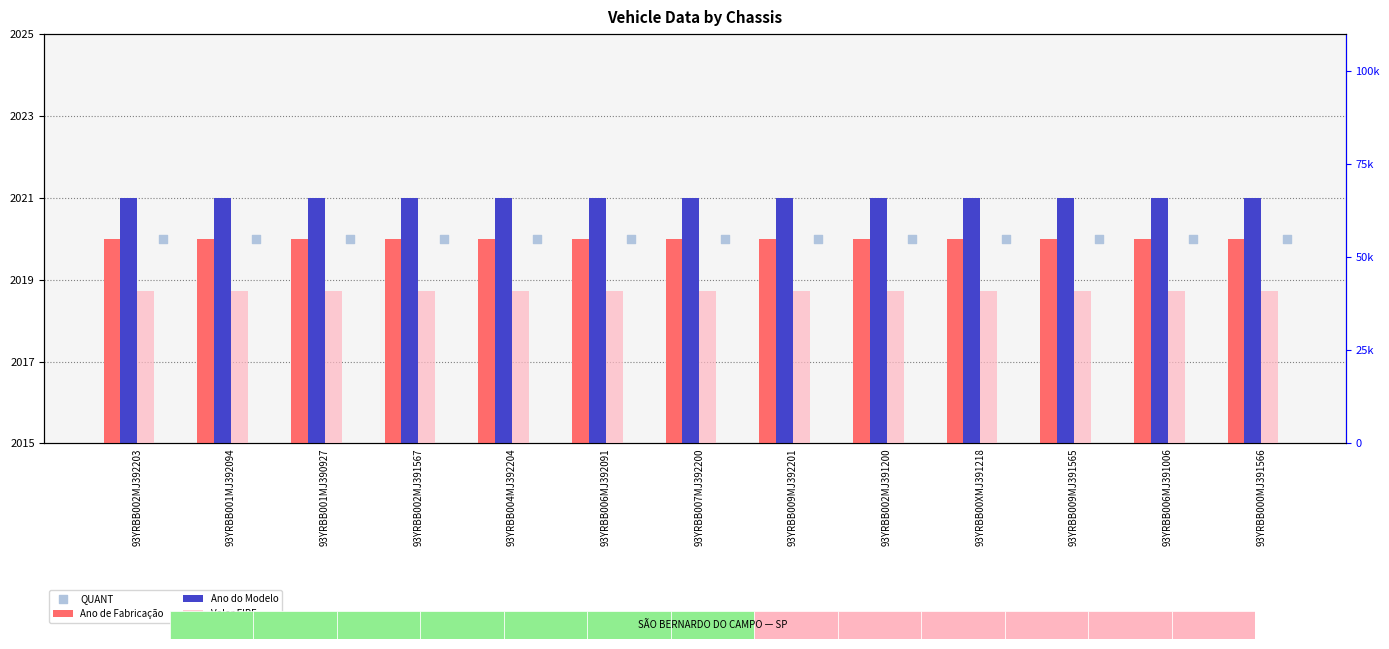

Which series has the largest Y range (max minus min)?

Ano de Fabricação